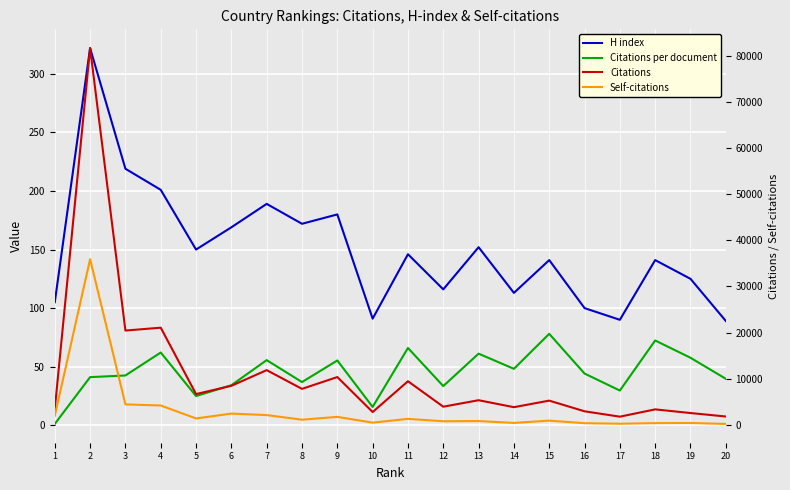

What is the approximate value of Citations per document at 13?

61.1